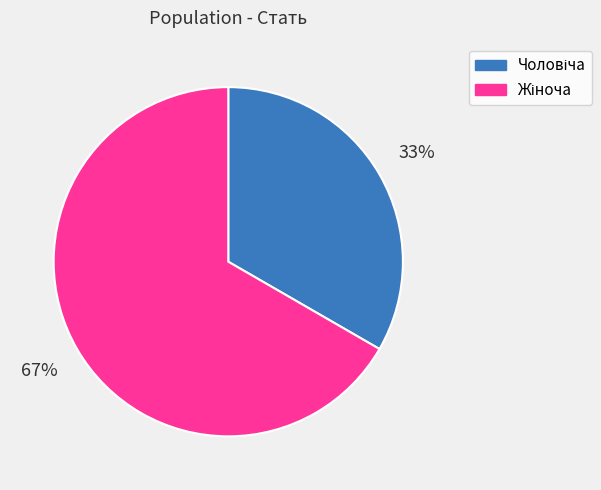

To the nearest percent, what is the average slice percentage?

50%